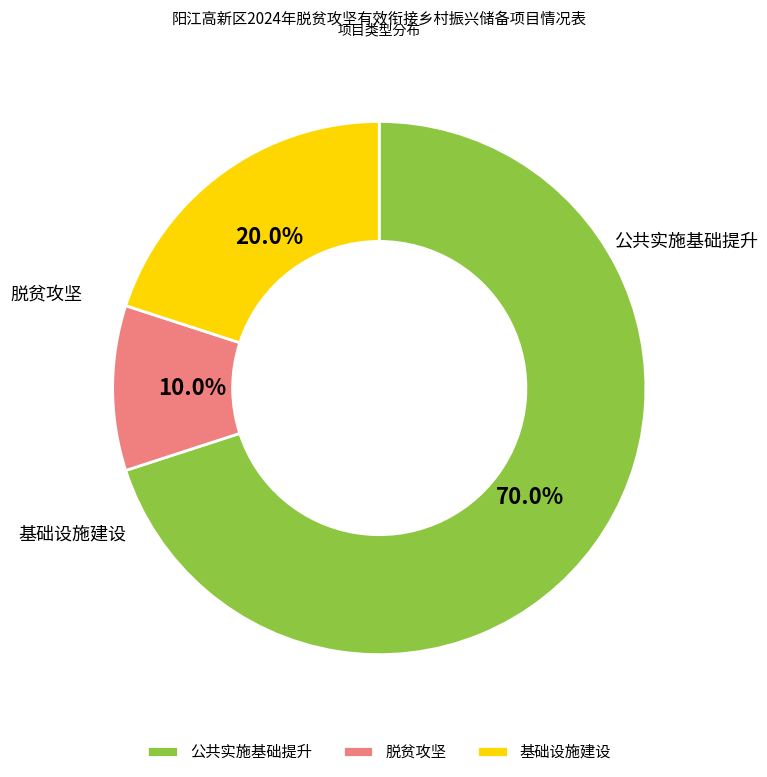

What is the total percentage of 基础设施建设 and 脱贫攻坚?

30.0%